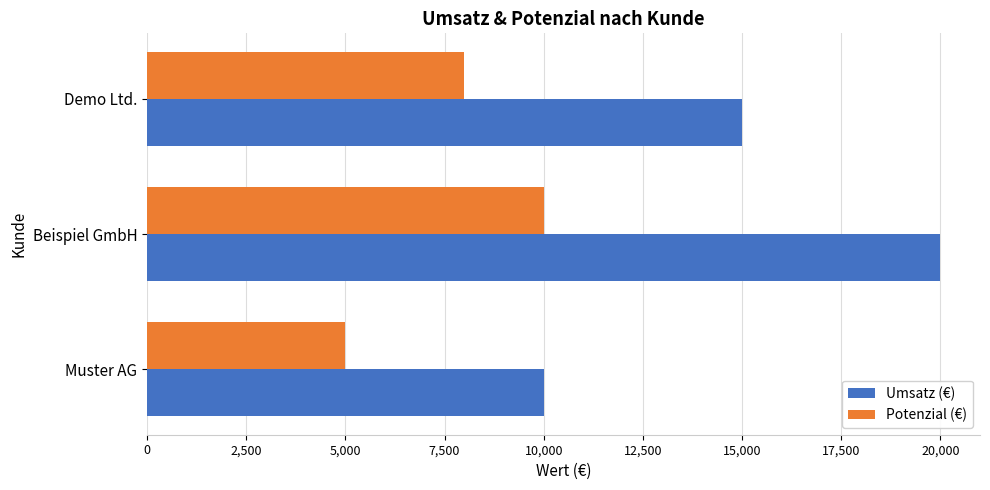

What is the sum of all Umsatz (€) values?

45000